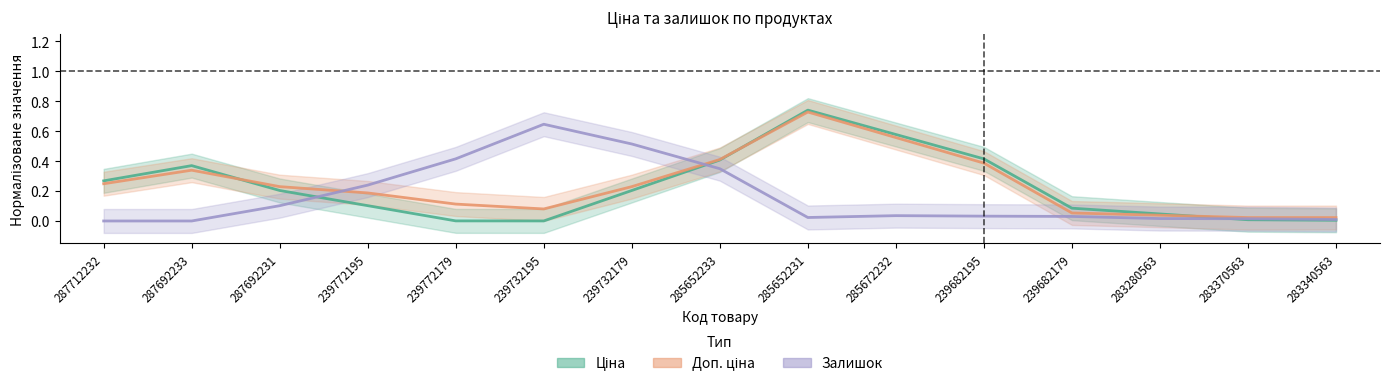

What is the sum of all Залишок values?

2.4